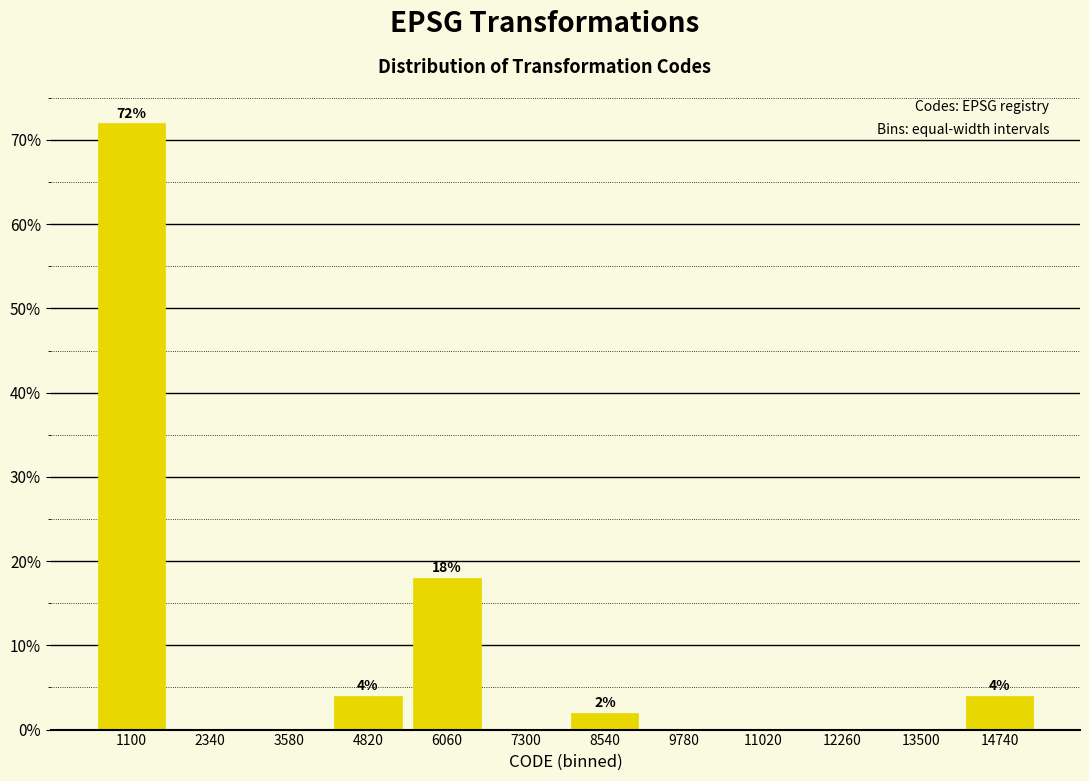

Reading left to right, list all the values displayed in this chart.

1100=72	2340=0	3580=0	4820=4	6060=18	7300=0	8540=2	9780=0	11020=0	12260=0	13500=0	14740=4